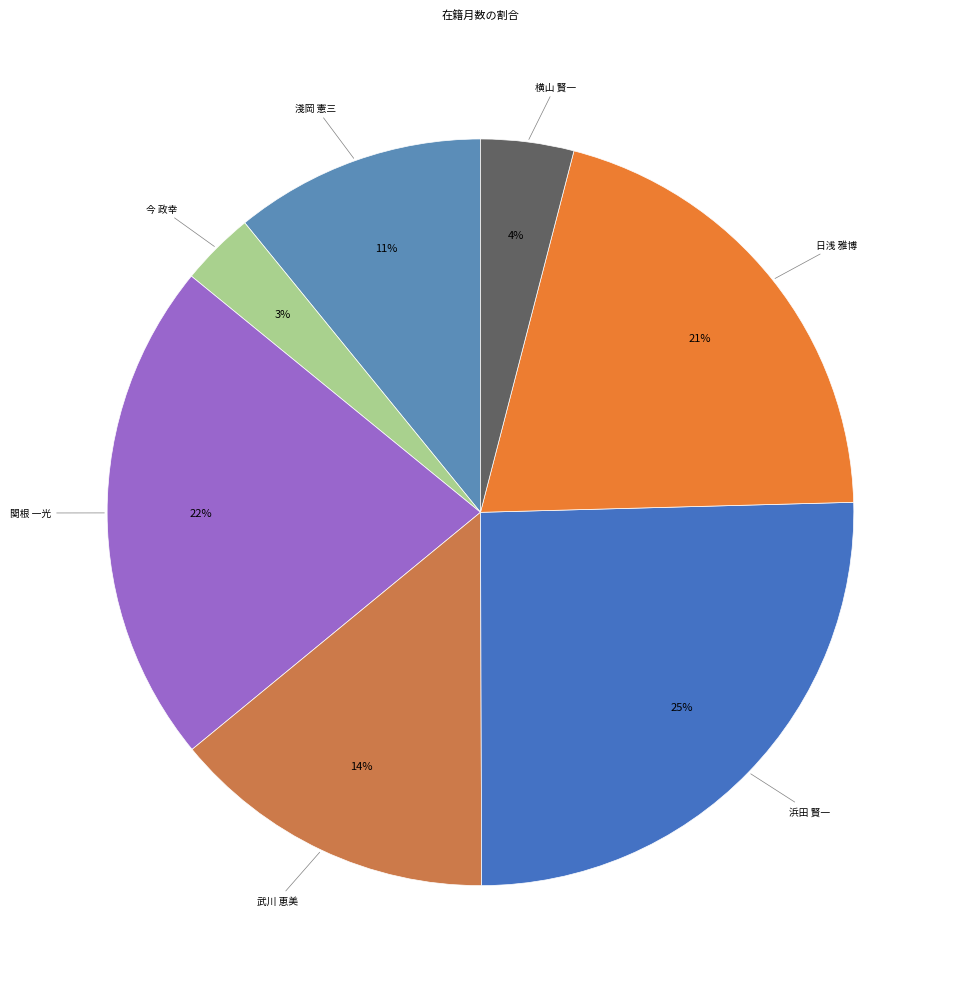

Do 武川 恵美 and 淺岡 憲三 together represent more than half of the pie?

No